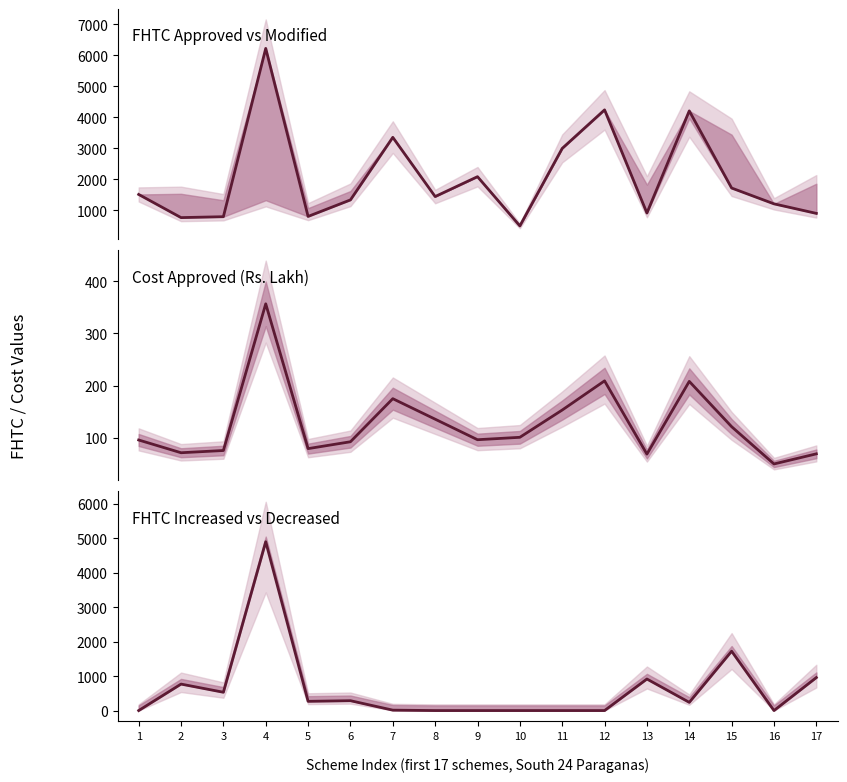

Rank the series at 11 from lowest to highest value.

FHTC Increased+Decreased, Cost Approved, FHTC Approved